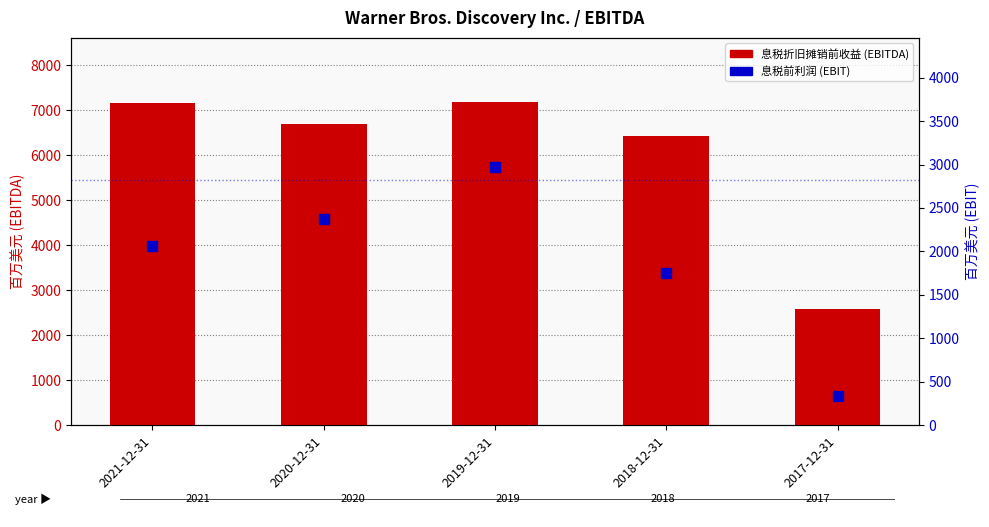

Does the chart contain stacked bars?

No